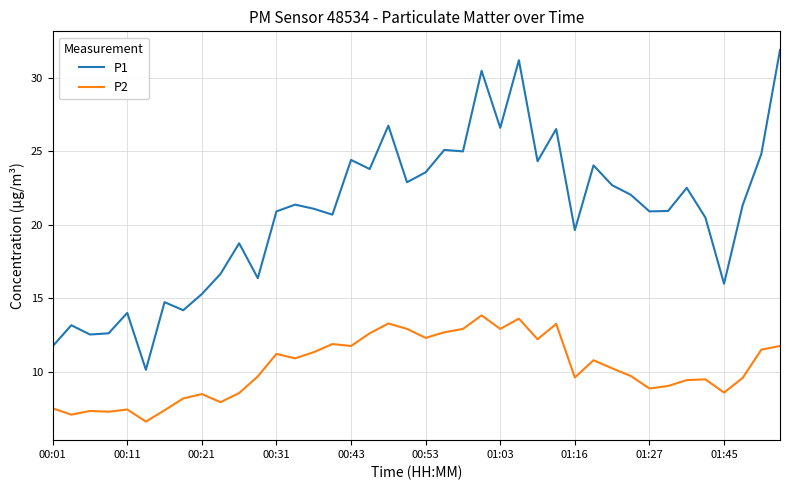

Which series has the largest total across all categories?

P1